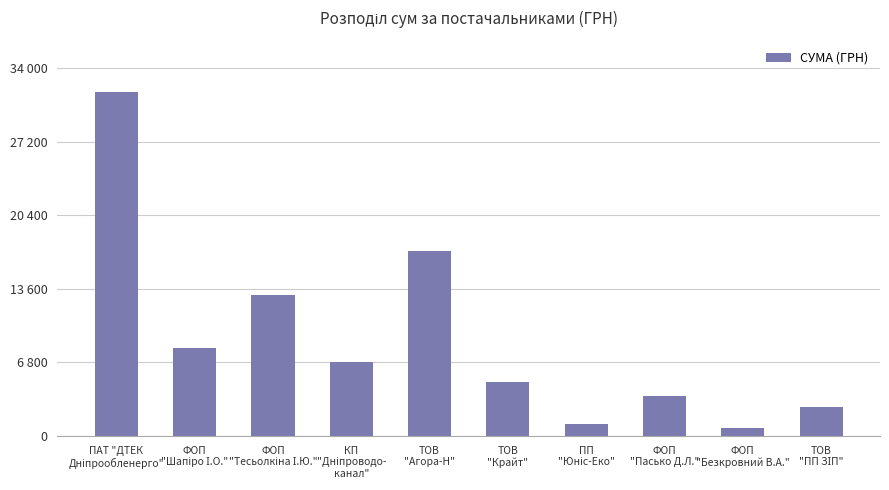

Does the chart contain stacked bars?

No